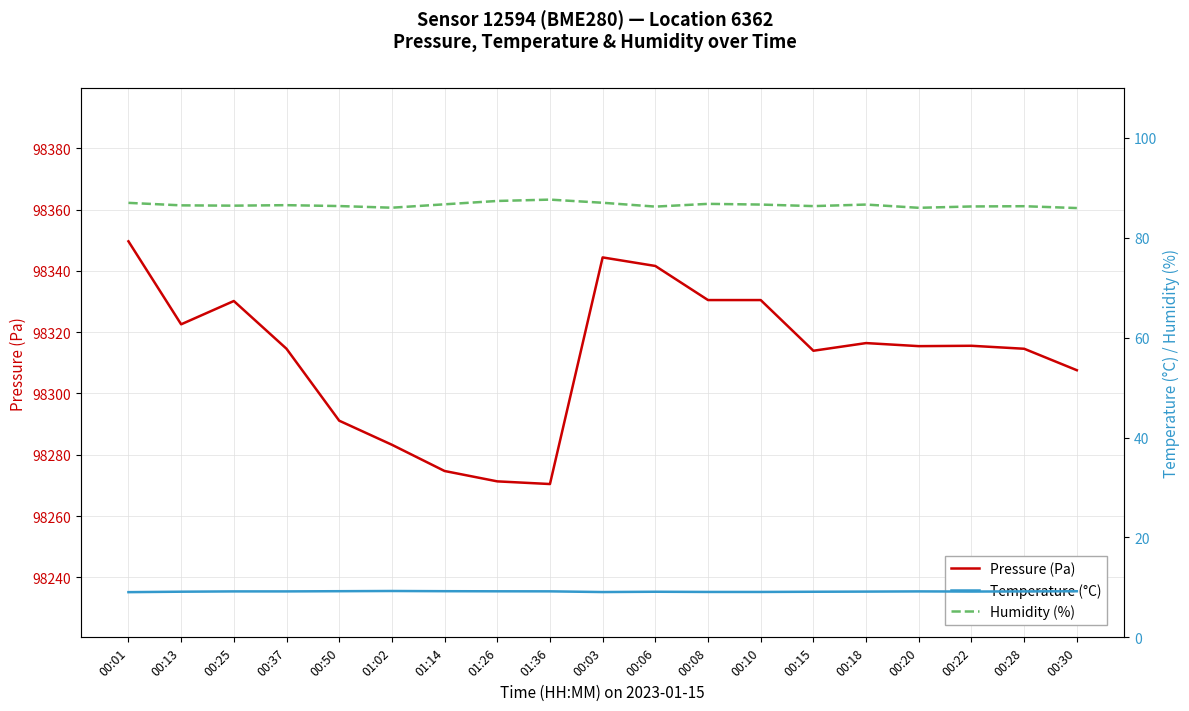

What is the lowest value of the Humidity (%) series?

86.0